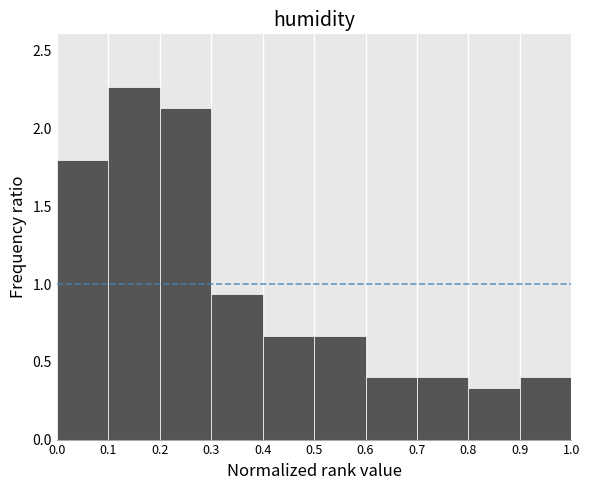

Reading left to right, list every bar in this chart as the range it spans on the x-axis followed by its height. The values are not printed on the chart, so give them approximately, as read against the axis.

0.0 to 0.1: 1.80
0.1 to 0.2: 2.25
0.2 to 0.3: 2.15
0.3 to 0.4: 0.95
0.4 to 0.5: 0.65
0.5 to 0.6: 0.65
0.6 to 0.7: 0.40
0.7 to 0.8: 0.40
0.8 to 0.9: 0.35
0.9 to 1.0: 0.40